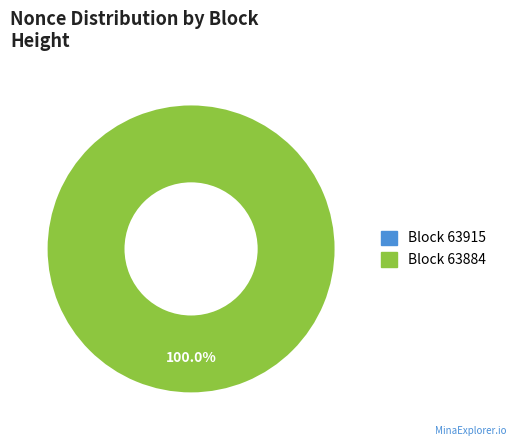

True or false: 63915 accounts for 6% of the total.

False